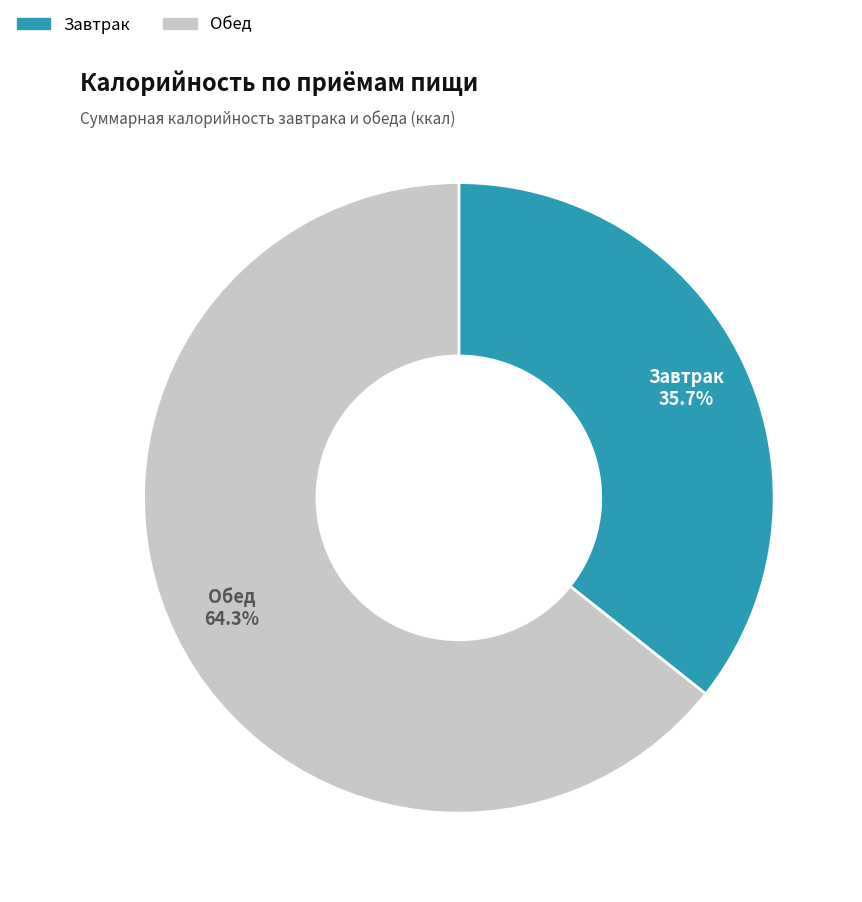

What is the total percentage of Завтрак and Обед?

100.0%